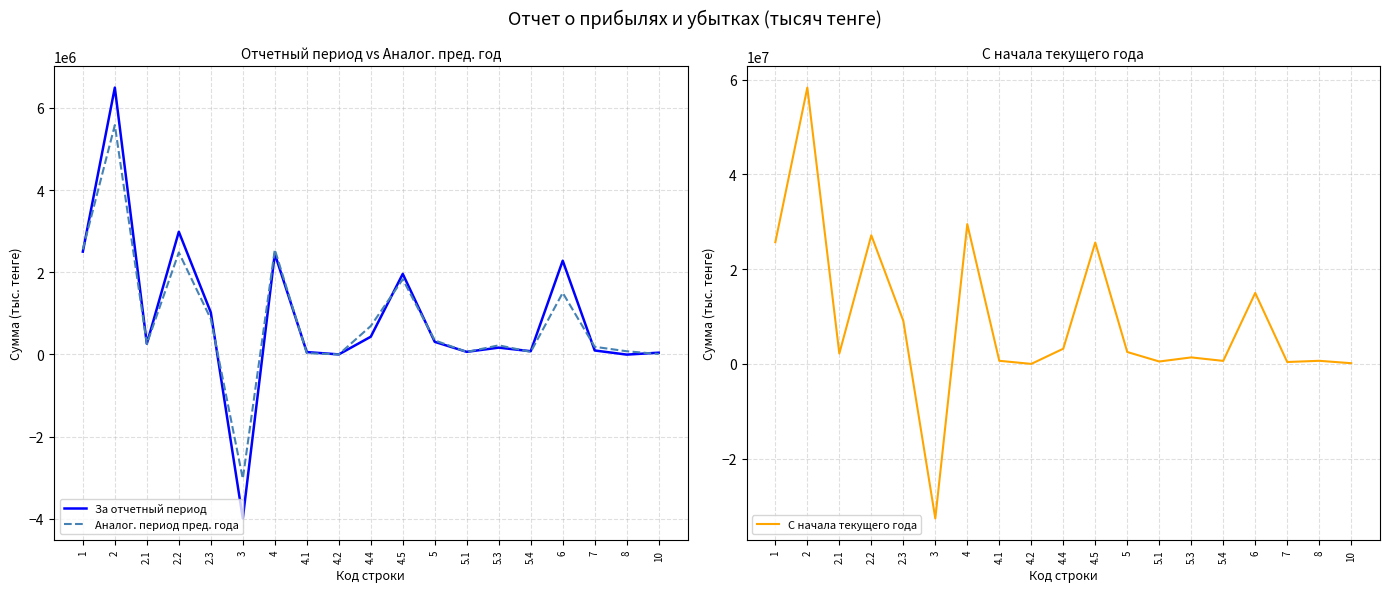

Count the number of data series in this chart.

3